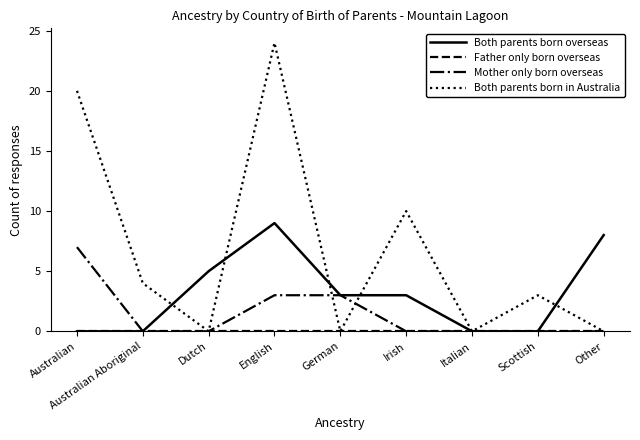

At which category does the chart reach its peak across all series?

English